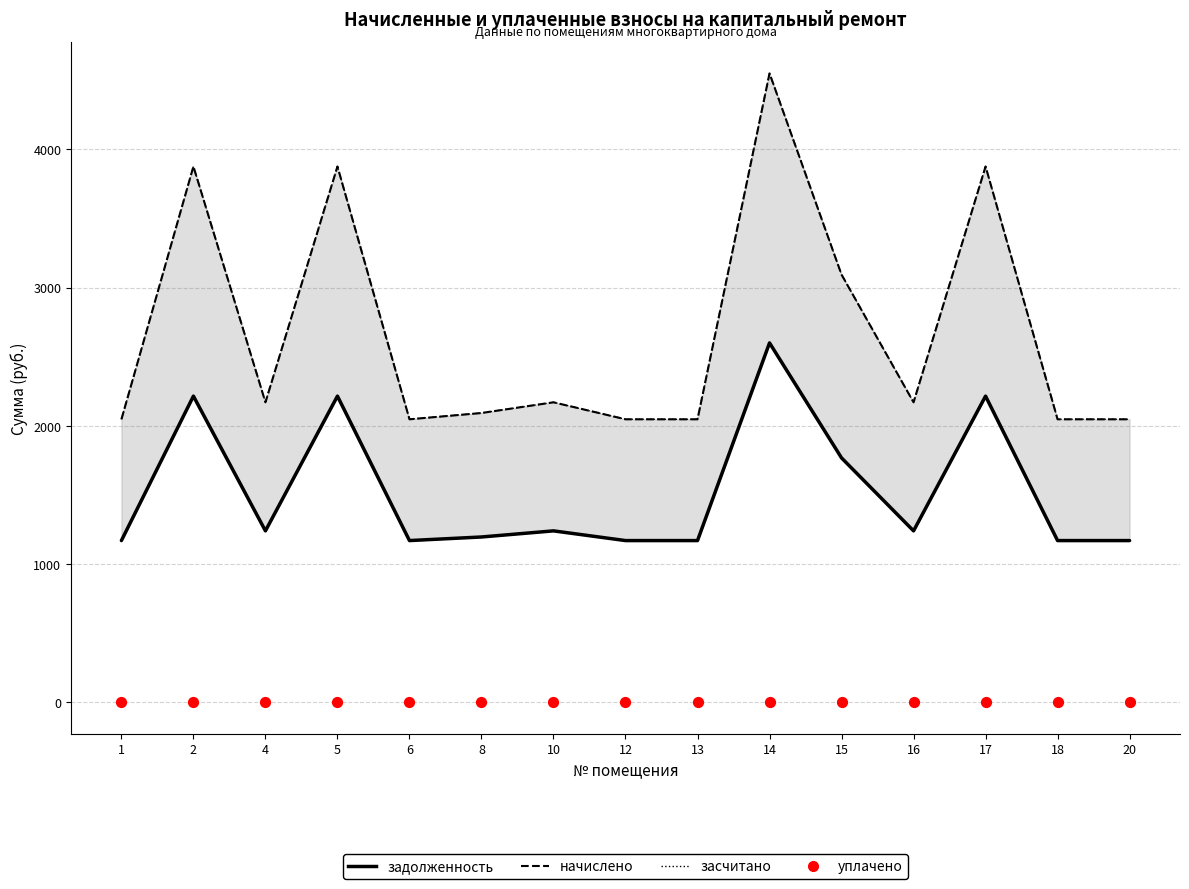

Which series contains the lowest Y value?

уплачено